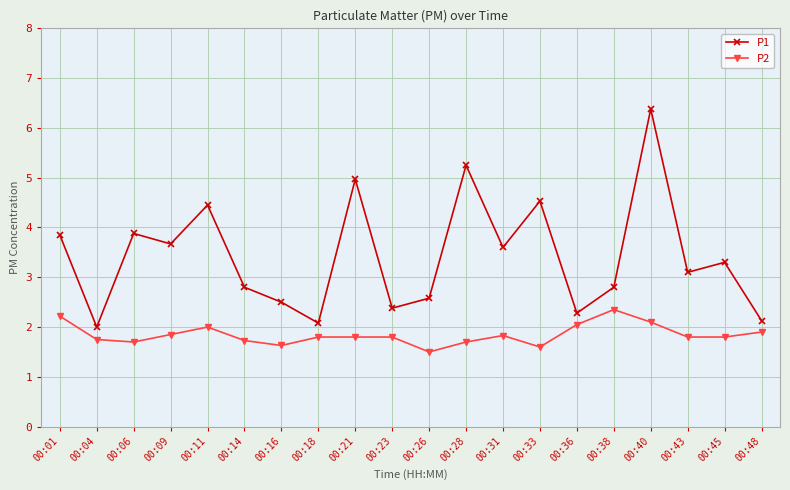

The P1 series shows 3.6 at 00:31. True or false?

True